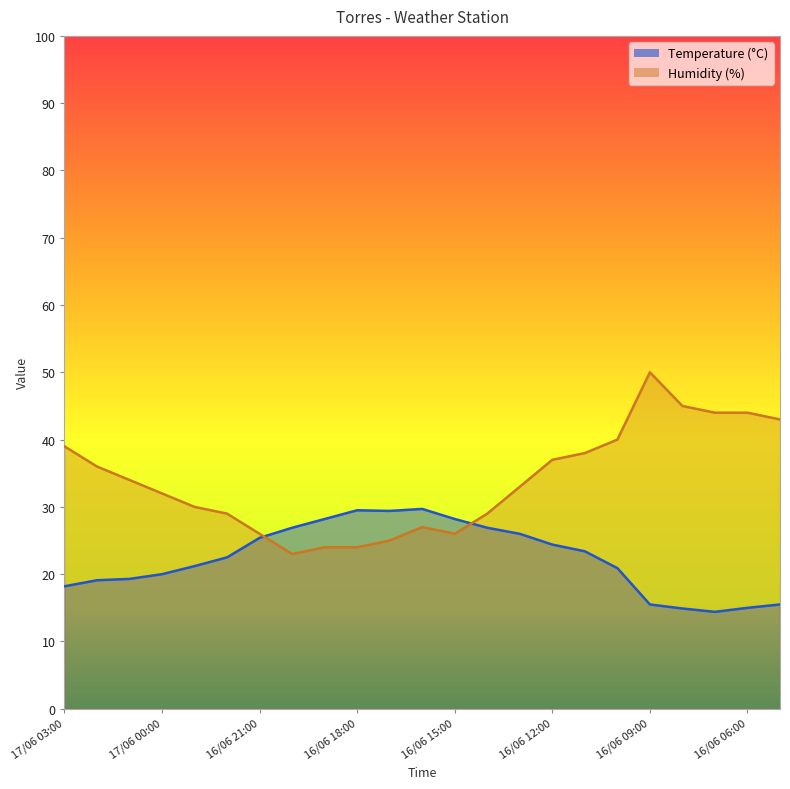

At how many categories does at least one series exceed 33?

11